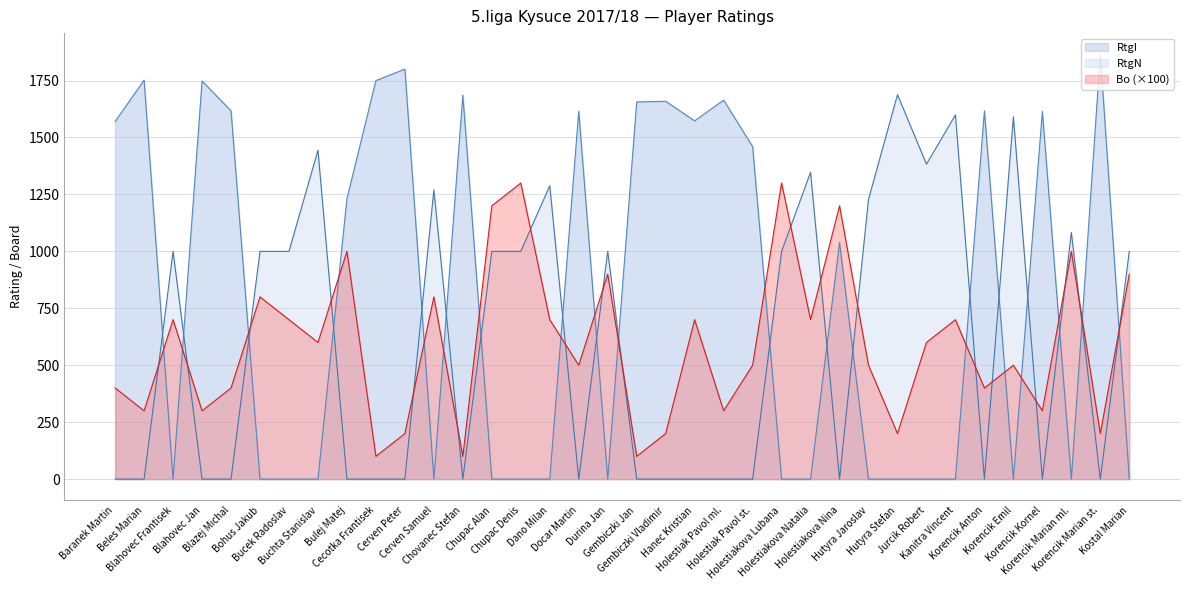

What is the greatest value displayed?

1865